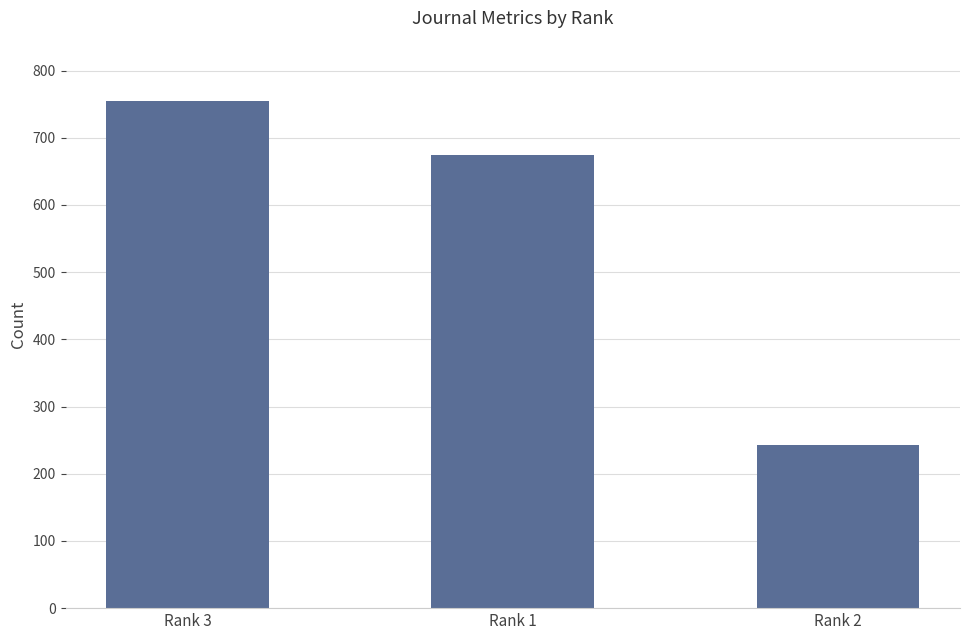

What is the greatest value displayed?

754